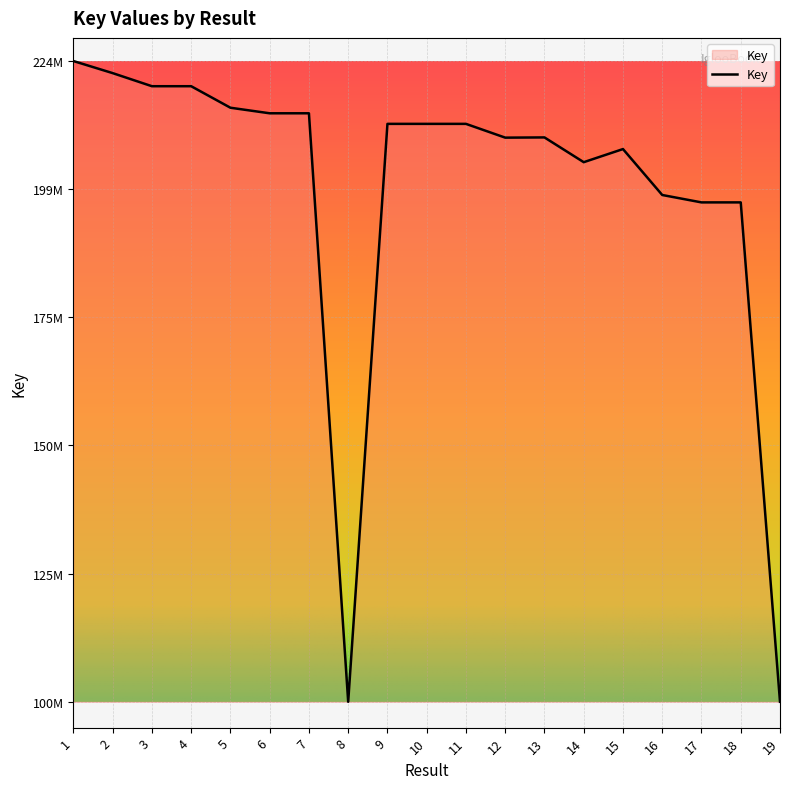

Where is the first local maximum?

7